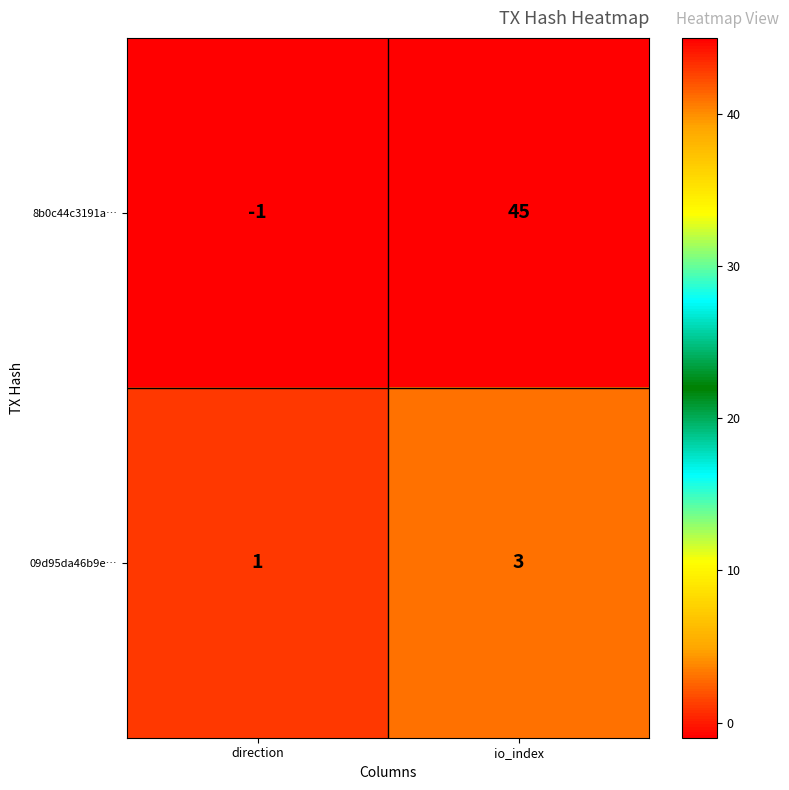

What is the sum of the 8b0c44c3191a… values at io_index and direction?

44